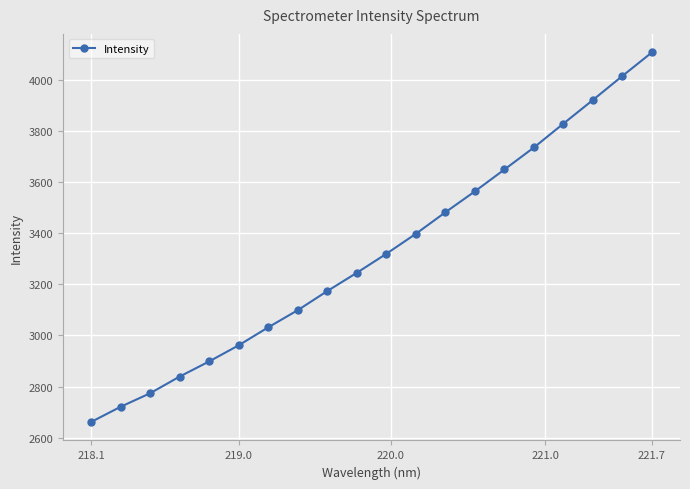

What is the value of the 6th point from the left?

2961.6